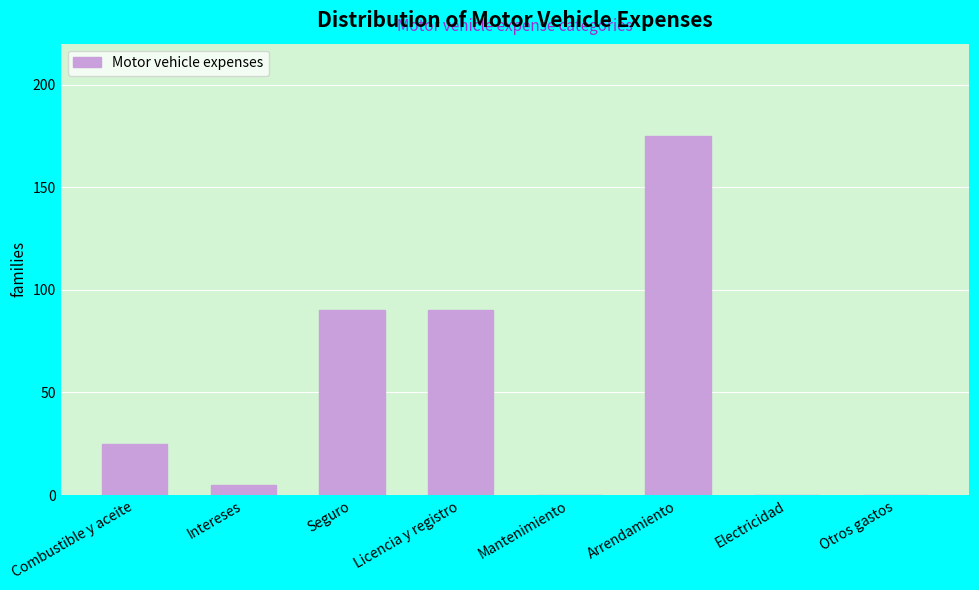

Reading right to left, transcribe all the data shown in this chart.

Otros gastos=0	Electricidad=0	Arrendamiento=175	Mantenimiento=0	Licencia y registro=90	Seguro=90	Intereses=5	Combustible y aceite=25